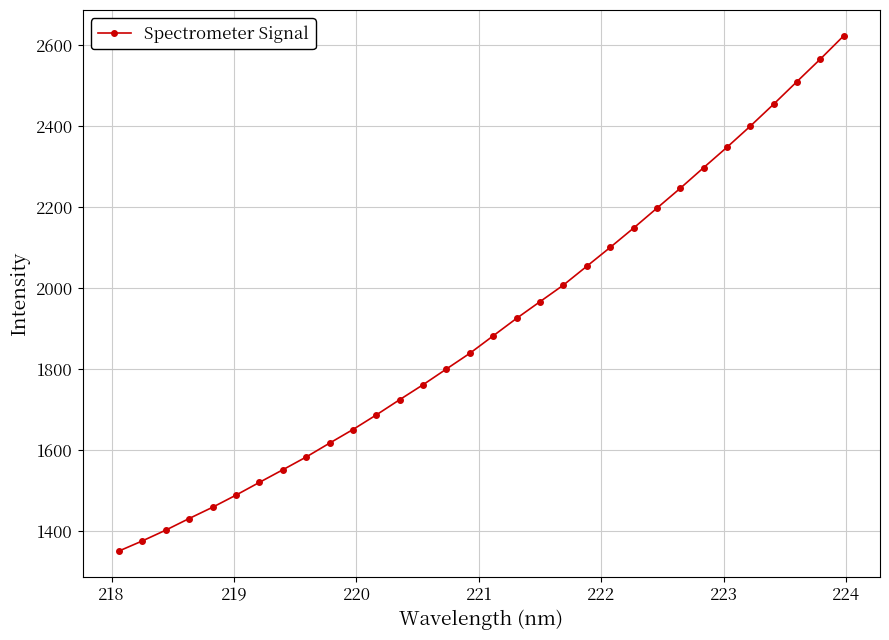

Does the chart display data point markers on the line(s)?

Yes